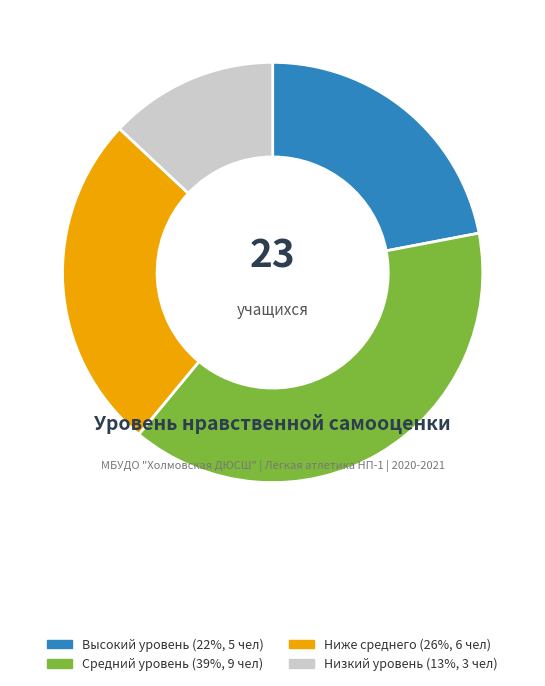

Rank the categories by value from highest to lowest.

Средний уровень (39%, 9 чел), Ниже среднего (26%, 6 чел), Высокий уровень (22%, 5 чел), Низкий уровень (13%, 3 чел)